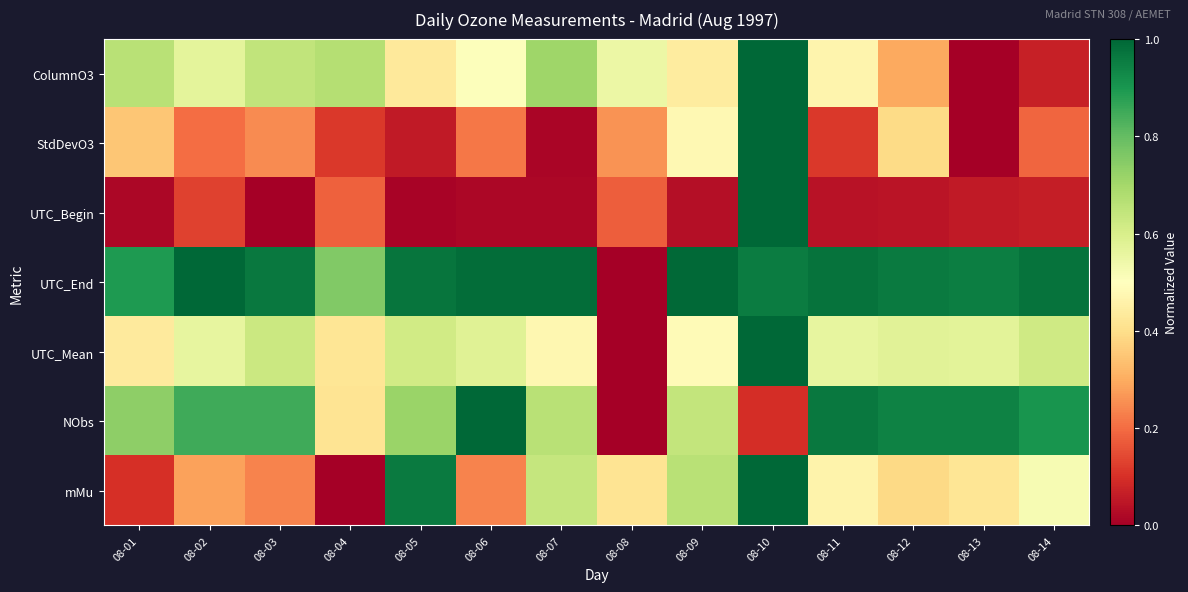

What is the maximum value shown in the chart?

1.0